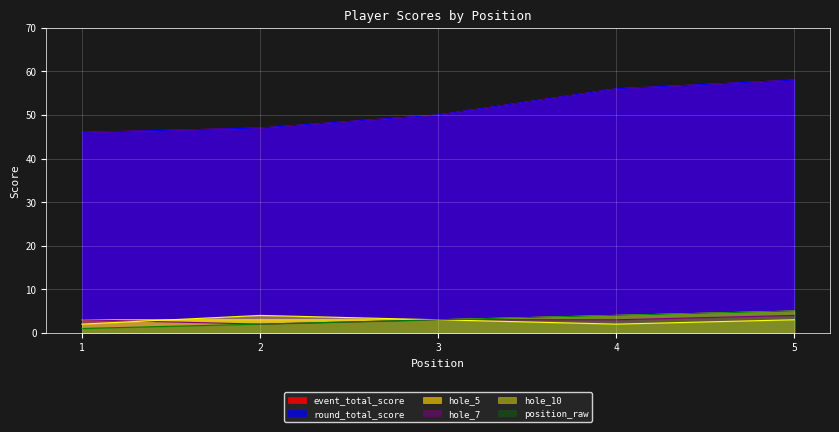

At which category is the sum across all series the highest?

5